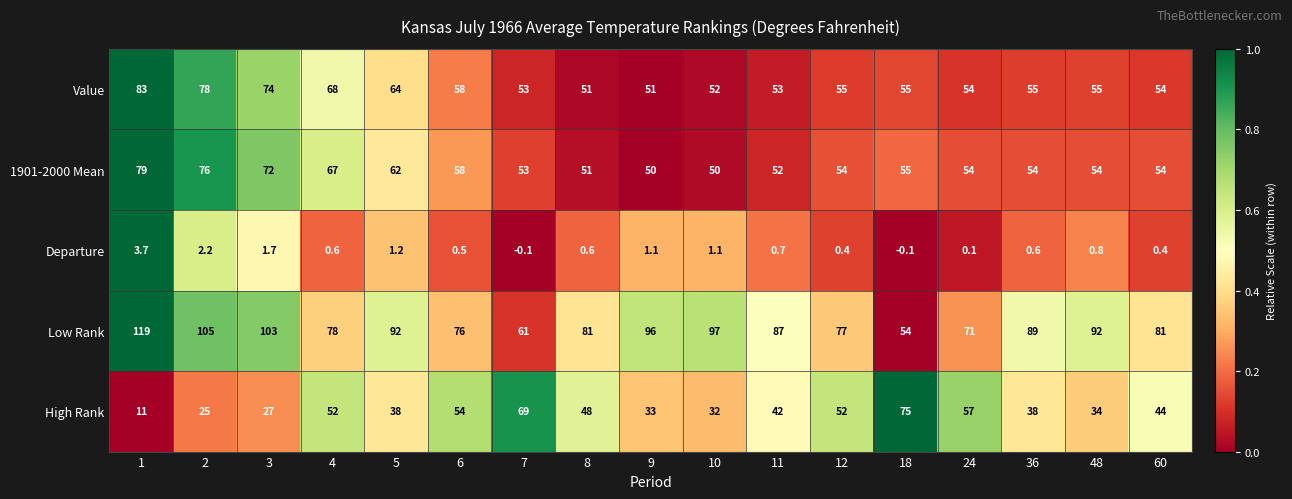

What is the difference between the second highest and second lowest values in the 1901-2000 Mean series?

26.0